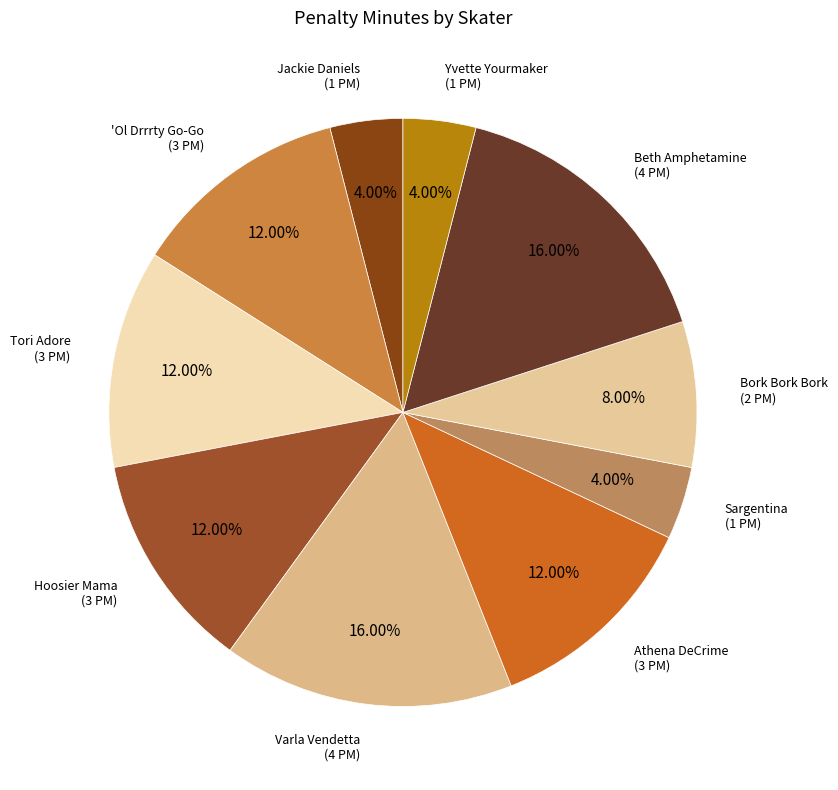

Is there a majority slice in this chart?

No